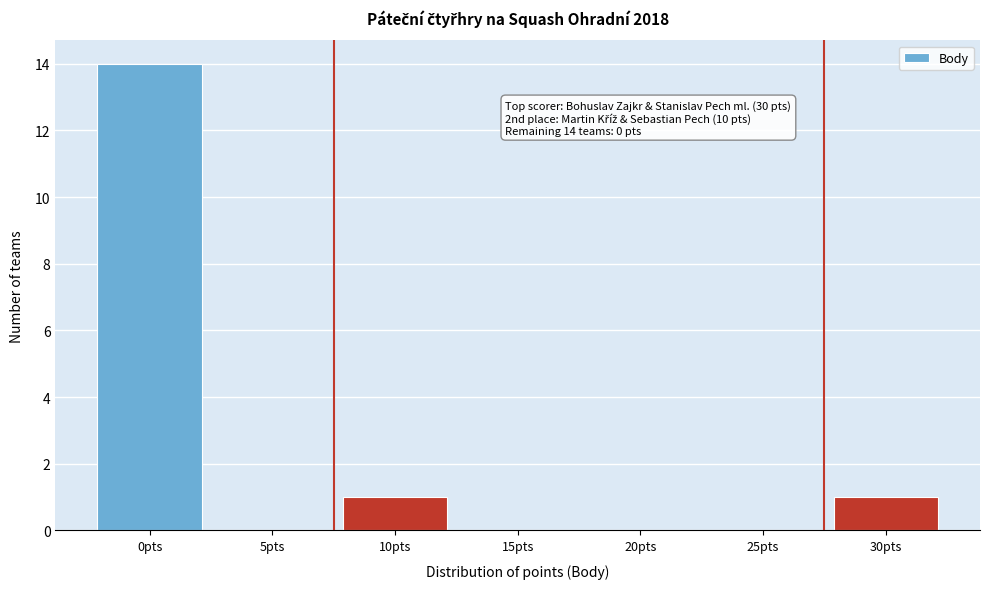

Reading left to right, transcribe all the data shown in this chart.

0pts=14	5pts=0	10pts=1	15pts=0	20pts=0	25pts=0	30pts=1